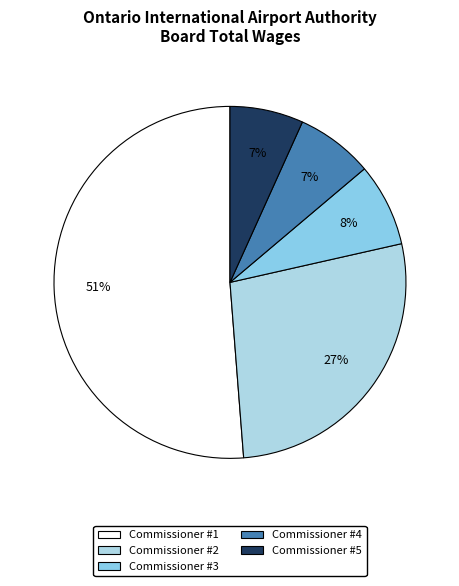

The Commissioner #3 slice represents 1% of the pie. True or false?

False